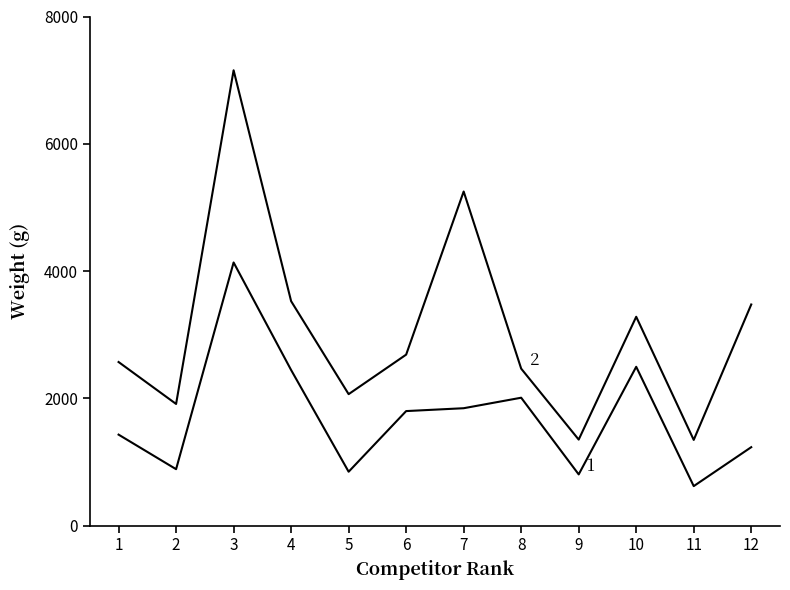

The Total Weight (g) series shows 7155 at 3. True or false?

True